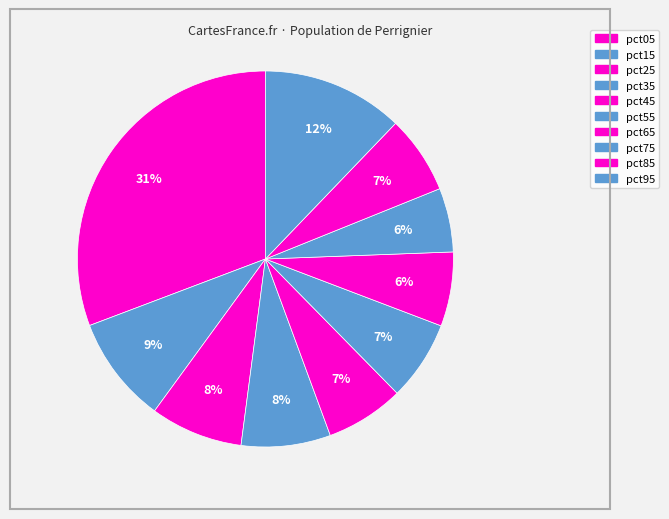

To the nearest percent, what percentage of the pie is pct45?

7%